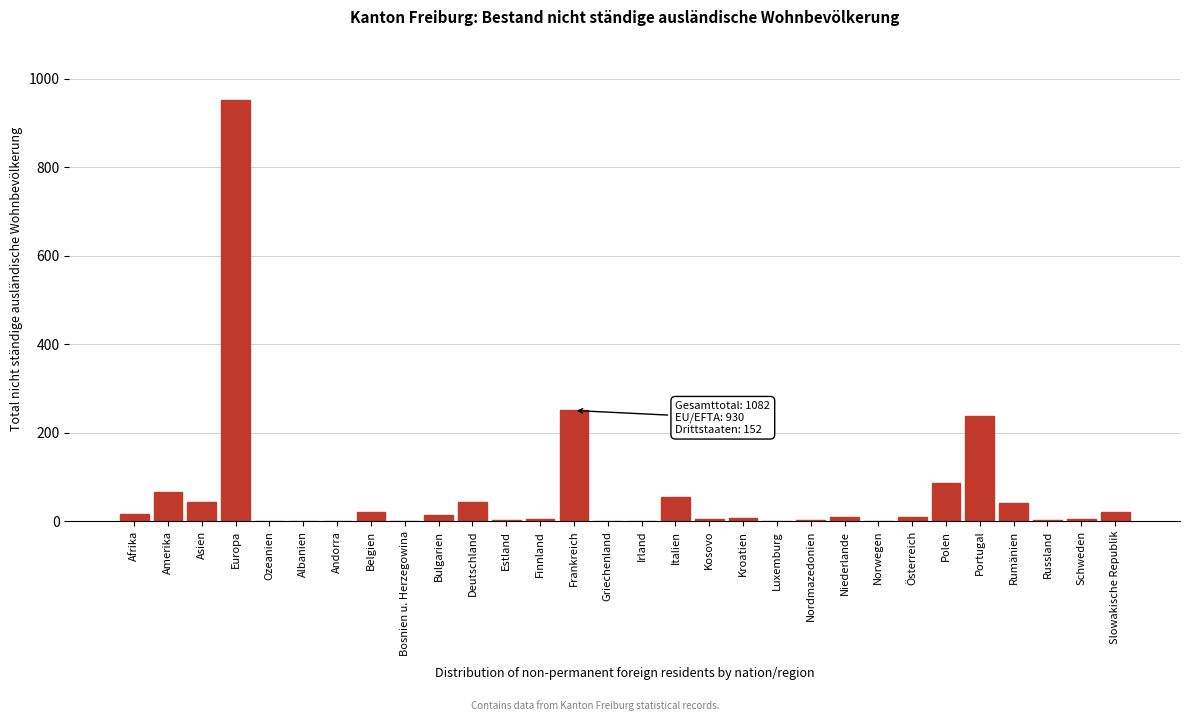

Which label corresponds to the largest value in the chart?

Europa